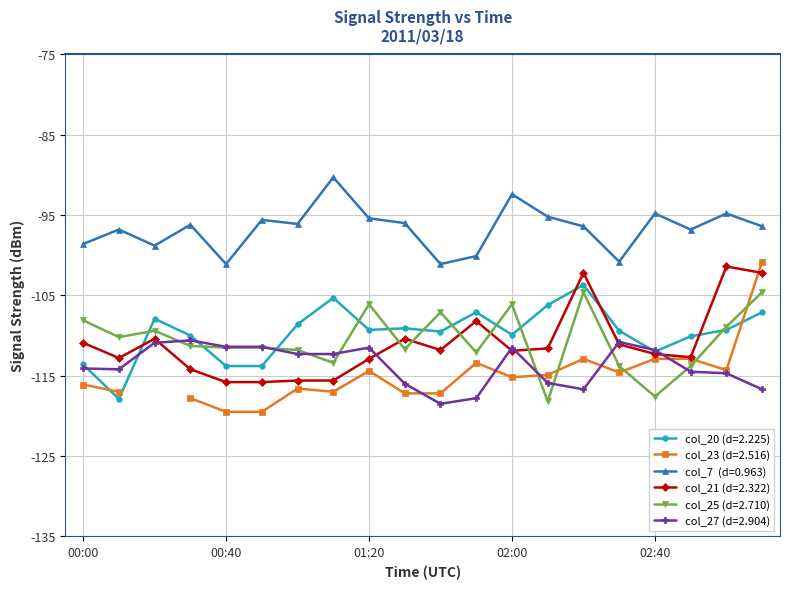

The value of col_21 at 2011/03/18 01:10 is -115.6. True or false?

True